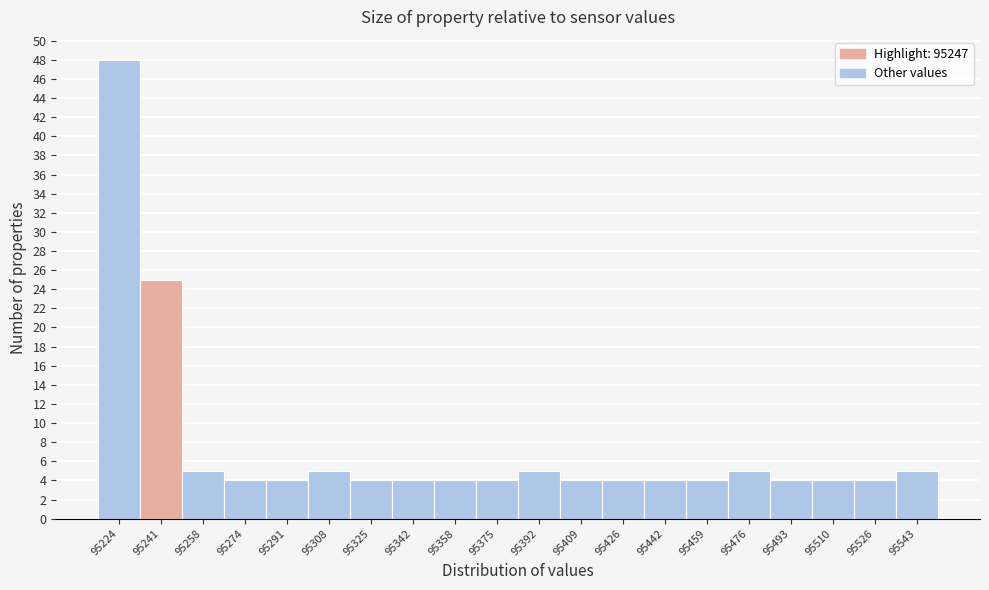

Over which range of the x-axis is the bar tallest?

95216.0 to 95232.8